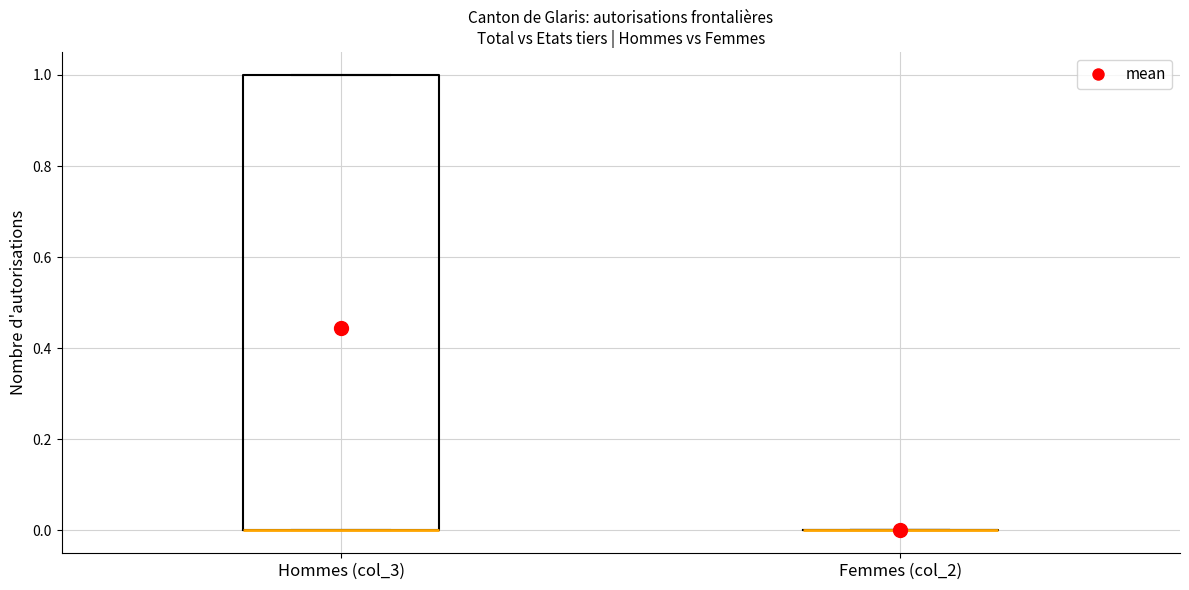

Reading left to right, transcribe this box plot: for each box, give where its median line is, the range the box spans, and where its two whiskers end, as read against the y-axis. The values are not printed on the chart, so give them approximately, as read against the axis.

Hommes (col_3): median 0 (drawn on the box's lower edge), box 0 to 1, whiskers 0 to 1
Femmes (col_2): box collapsed to a line at 0, whiskers 0 to 0